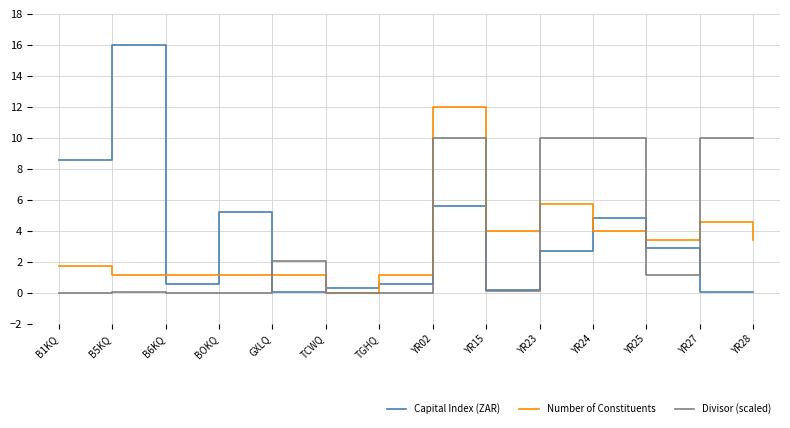

The value of Divisor (scaled) at YR28 is 2.5. True or false?

False